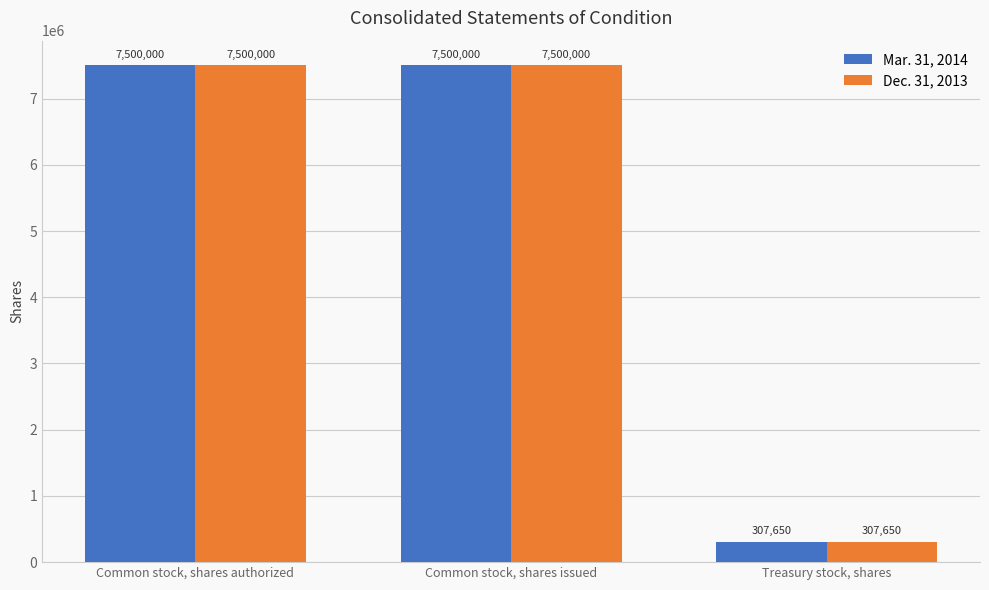

Reading right to left, what are all the values shown in this chart?

Mar. 31, 2014: 307650	7500000	7500000
Dec. 31, 2013: 307650	7500000	7500000